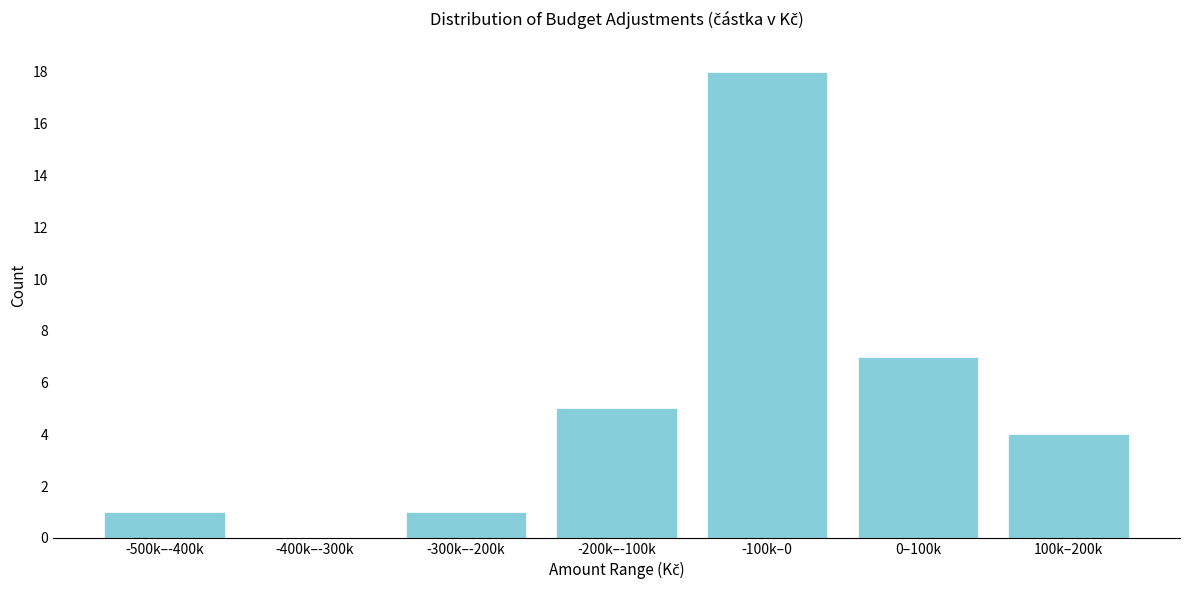

Reading left to right, list all the values displayed in this chart.

-500k–-400k=1	-400k–-300k=0	-300k–-200k=1	-200k–-100k=5	-100k–0=18	0–100k=7	100k–200k=4